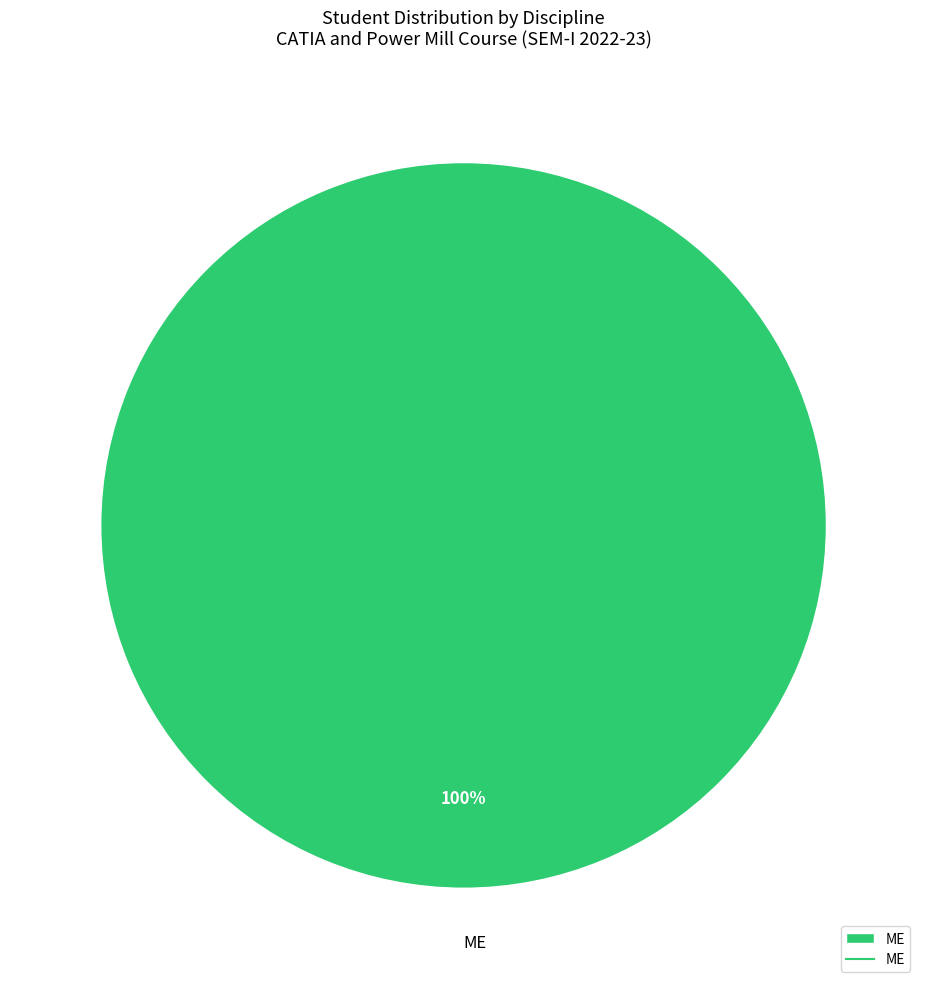

True or false: ME accounts for 100% of the total.

True